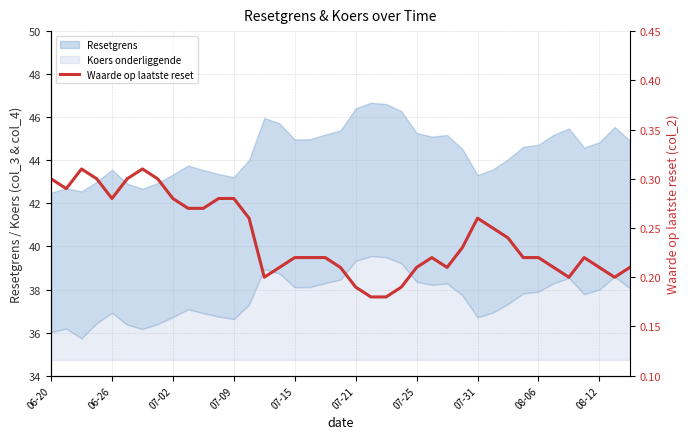

Between 38 and 31, which is larger?

31